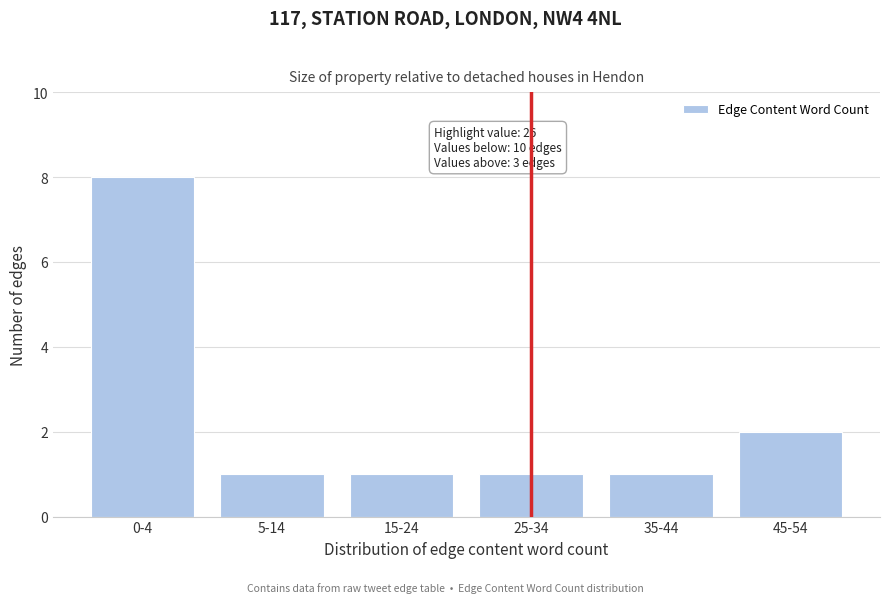

Reading right to left, list all the values displayed in this chart.

45-54=2	35-44=1	25-34=1	15-24=1	5-14=1	0-4=8